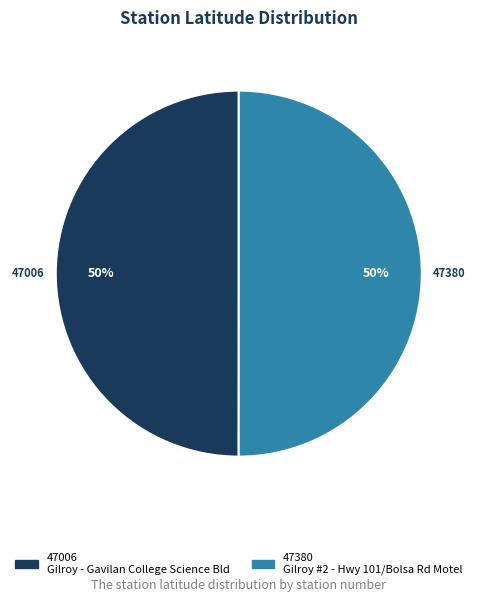

How many slices are in this pie chart?

2